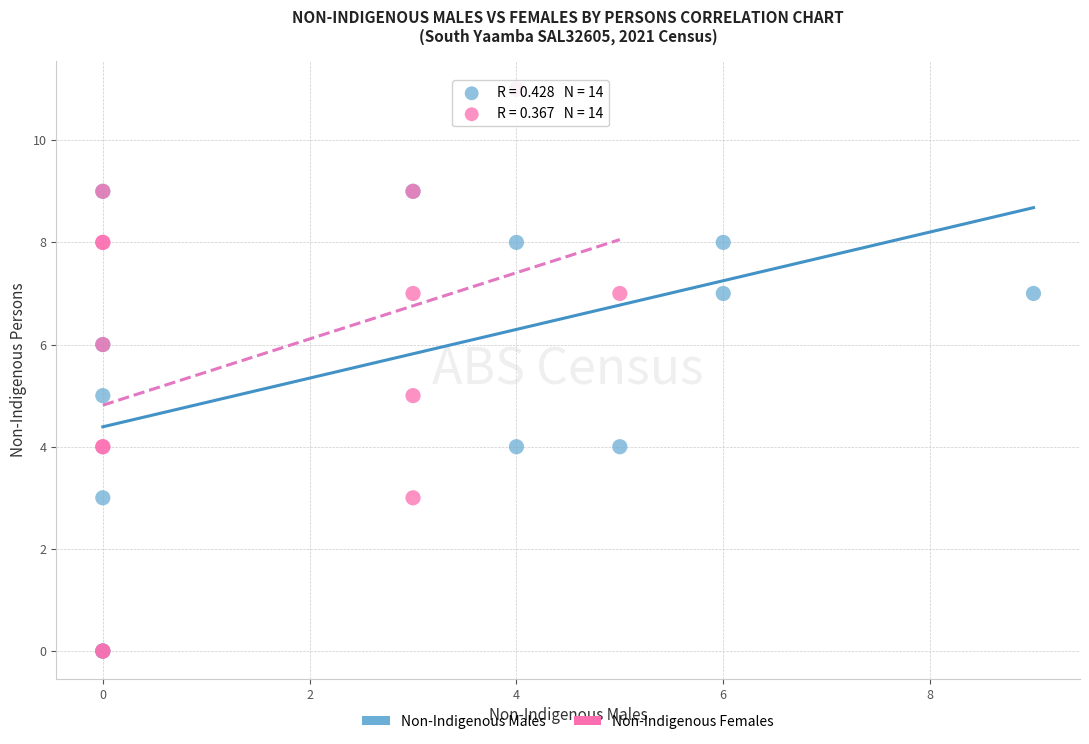

What are all the series names shown in the legend?

Non-Indigenous Males, Non-Indigenous Females